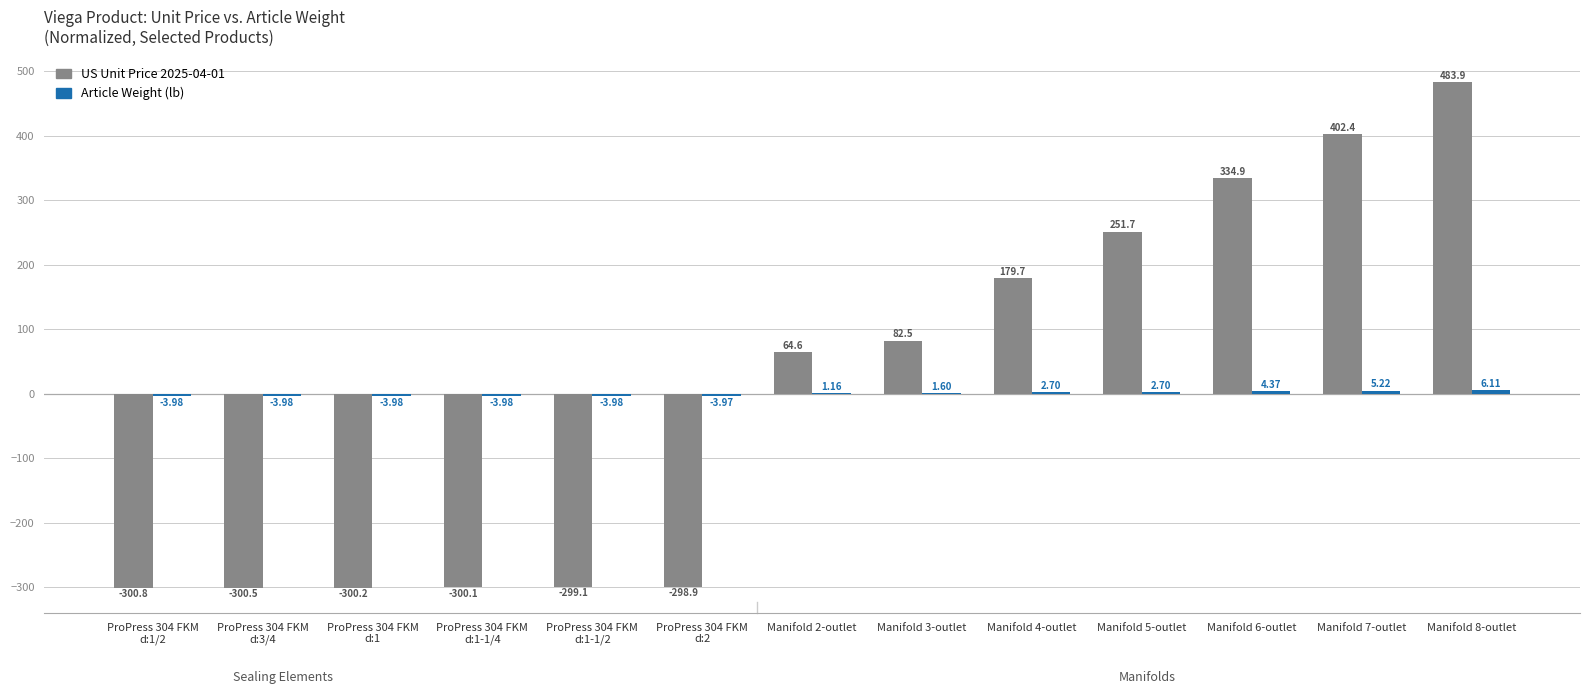

Which series changed the most between Manifold 3-outlet and Manifold 8-outlet?

US Unit Price 2025-04-01